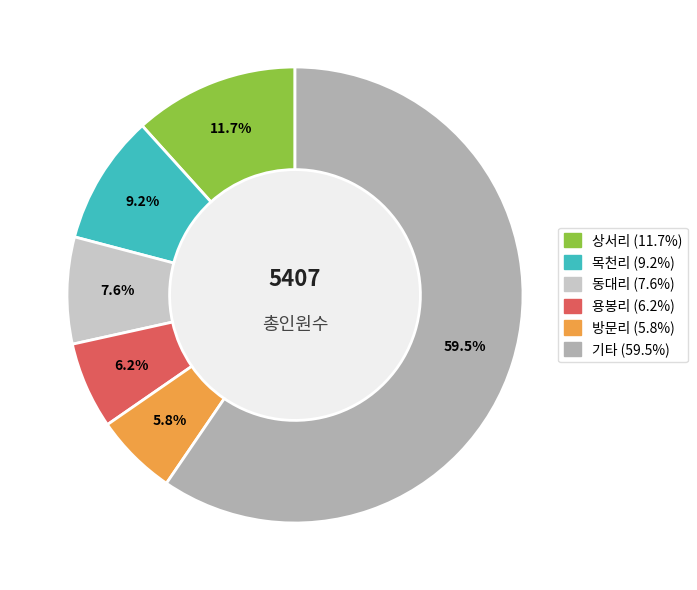

Is there any slice that represents more than half of the pie?

Yes